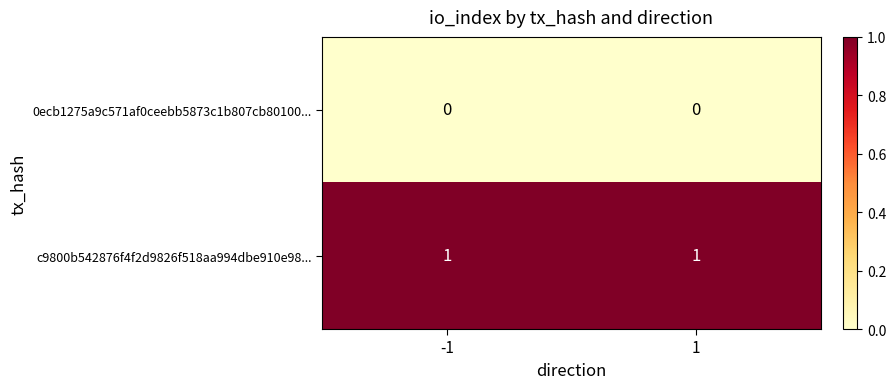

What is the spread (max minus min) of values at 1?

1